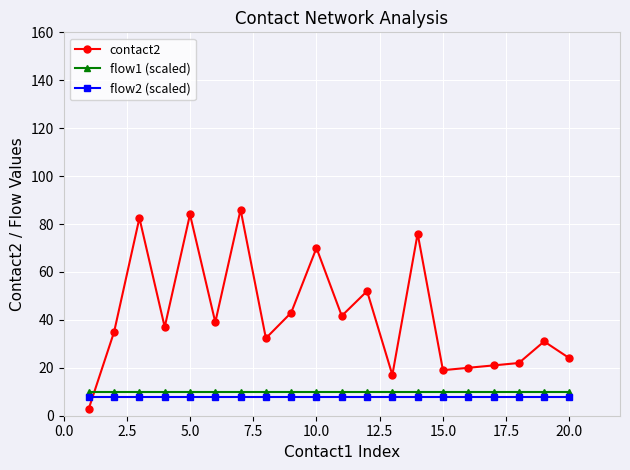

True or false: flow1 (scaled) and flow2 (scaled) intersect in this chart.

False